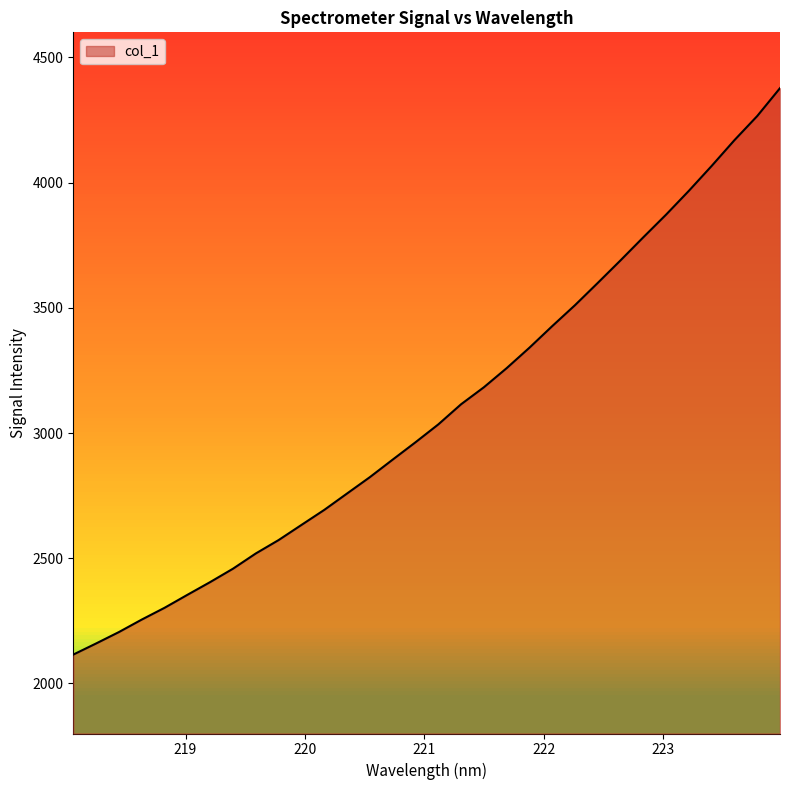

What is the average value?

3086.5